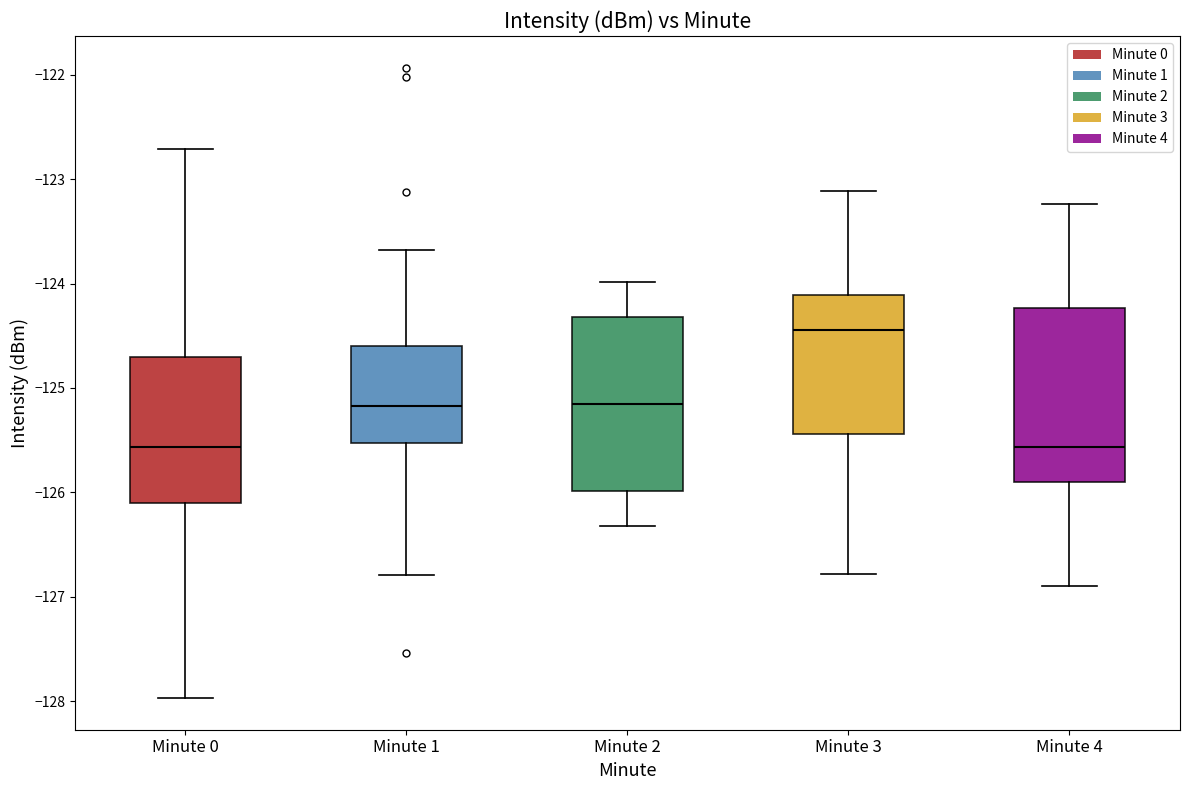

Where is the upper edge of the box for Minute 2 on the y-axis? The values are not printed on the chart, so give them approximately, as read against the axis.

-124.3